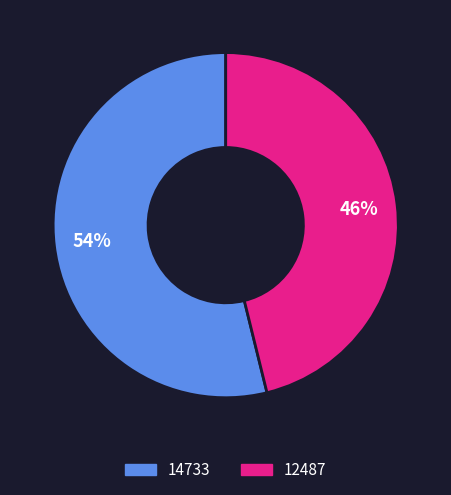

Rank the categories by value from lowest to highest.

12487, 14733